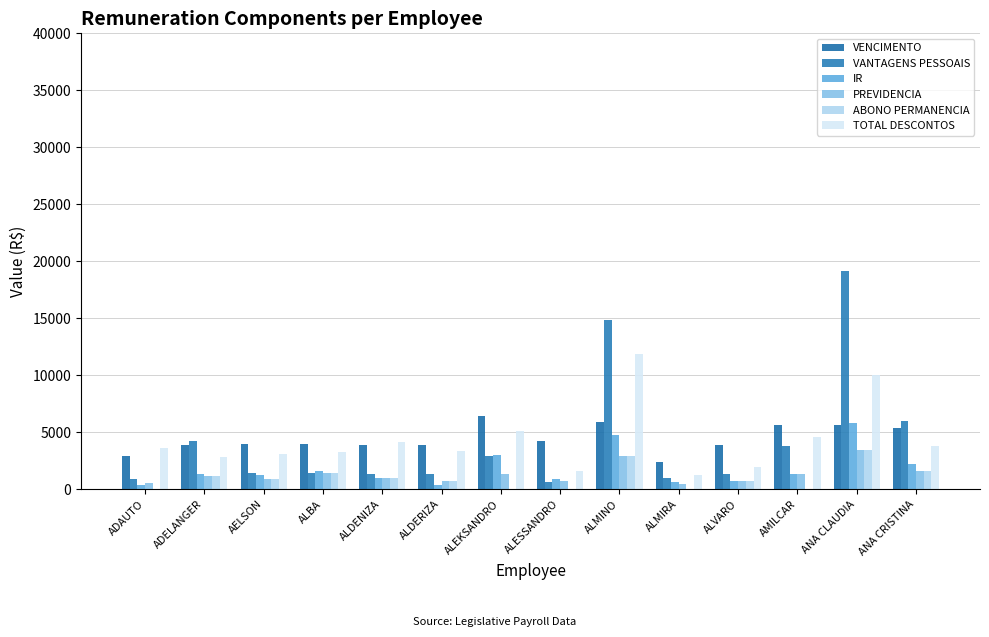

Which category has the lowest value across all series?

ADAUTO